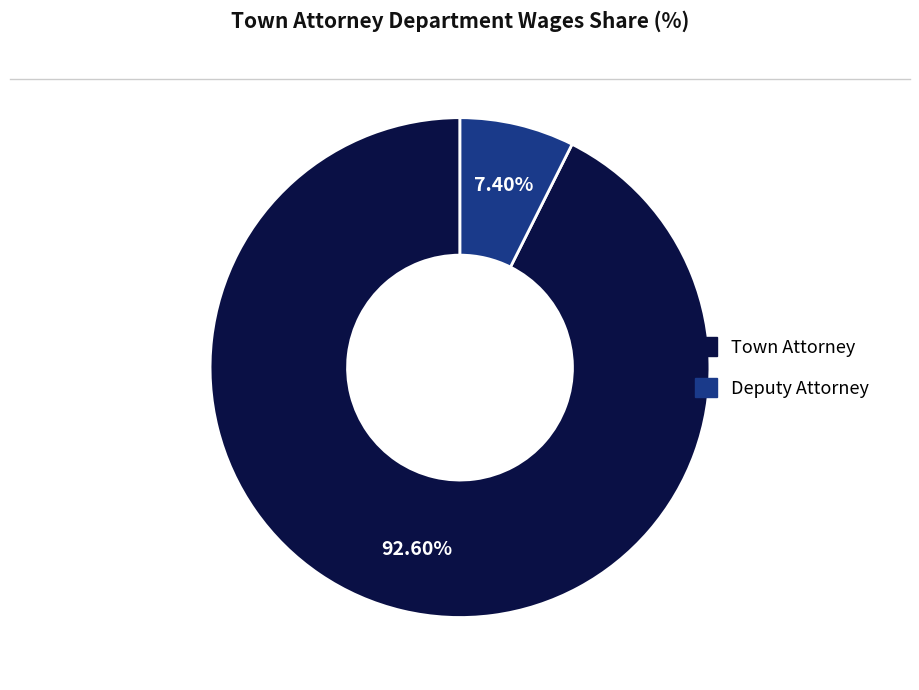

What percentage is the Deputy Attorney slice, to the nearest percent?

7%